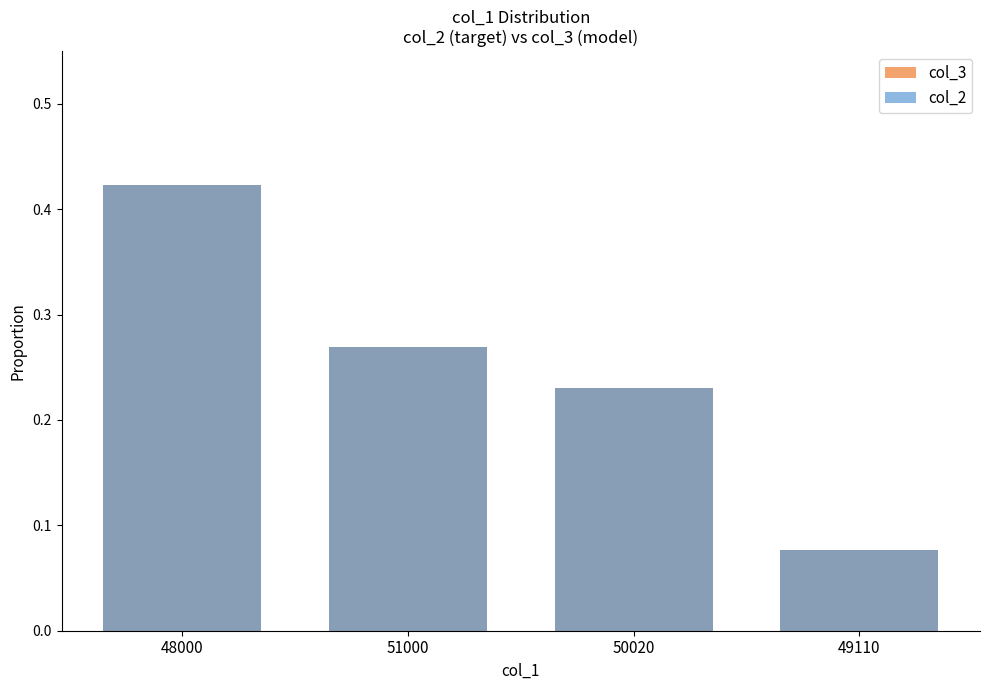

What is the difference between the second highest and minimum values in the col_3 series?

0.2